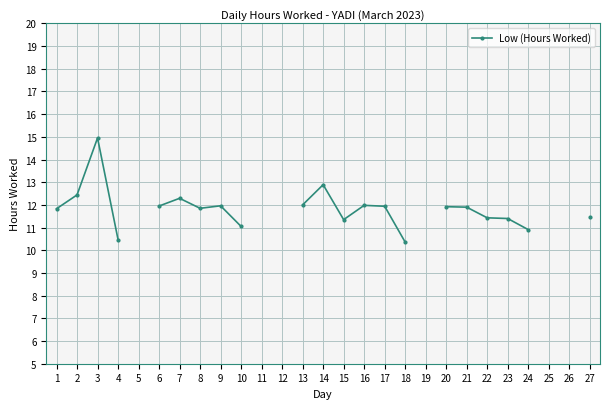

What is the difference between the maximum and minimum values?

4.6